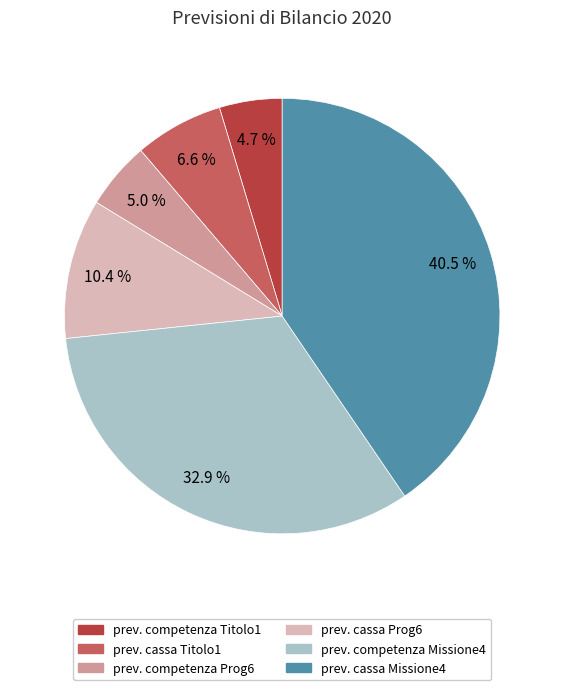

How many slices are in this pie chart?

6